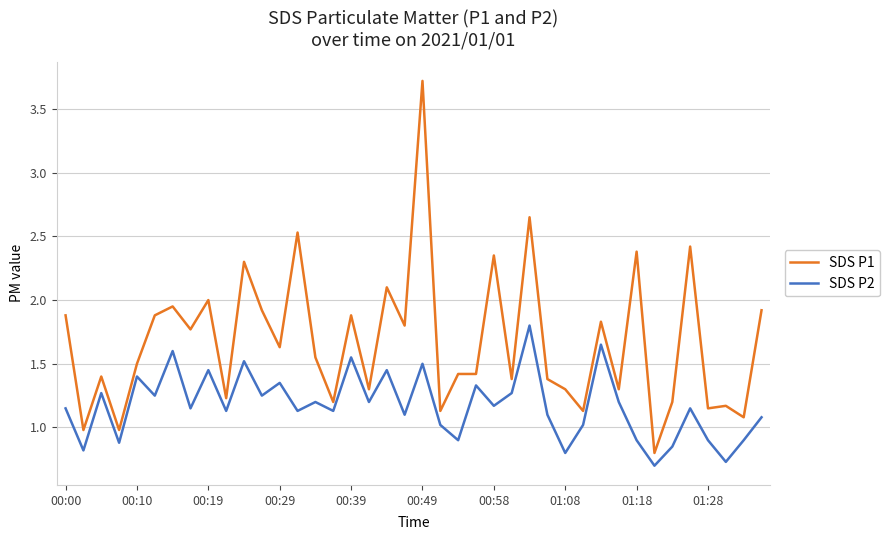

Which series has the largest range (max minus min)?

SDS P1